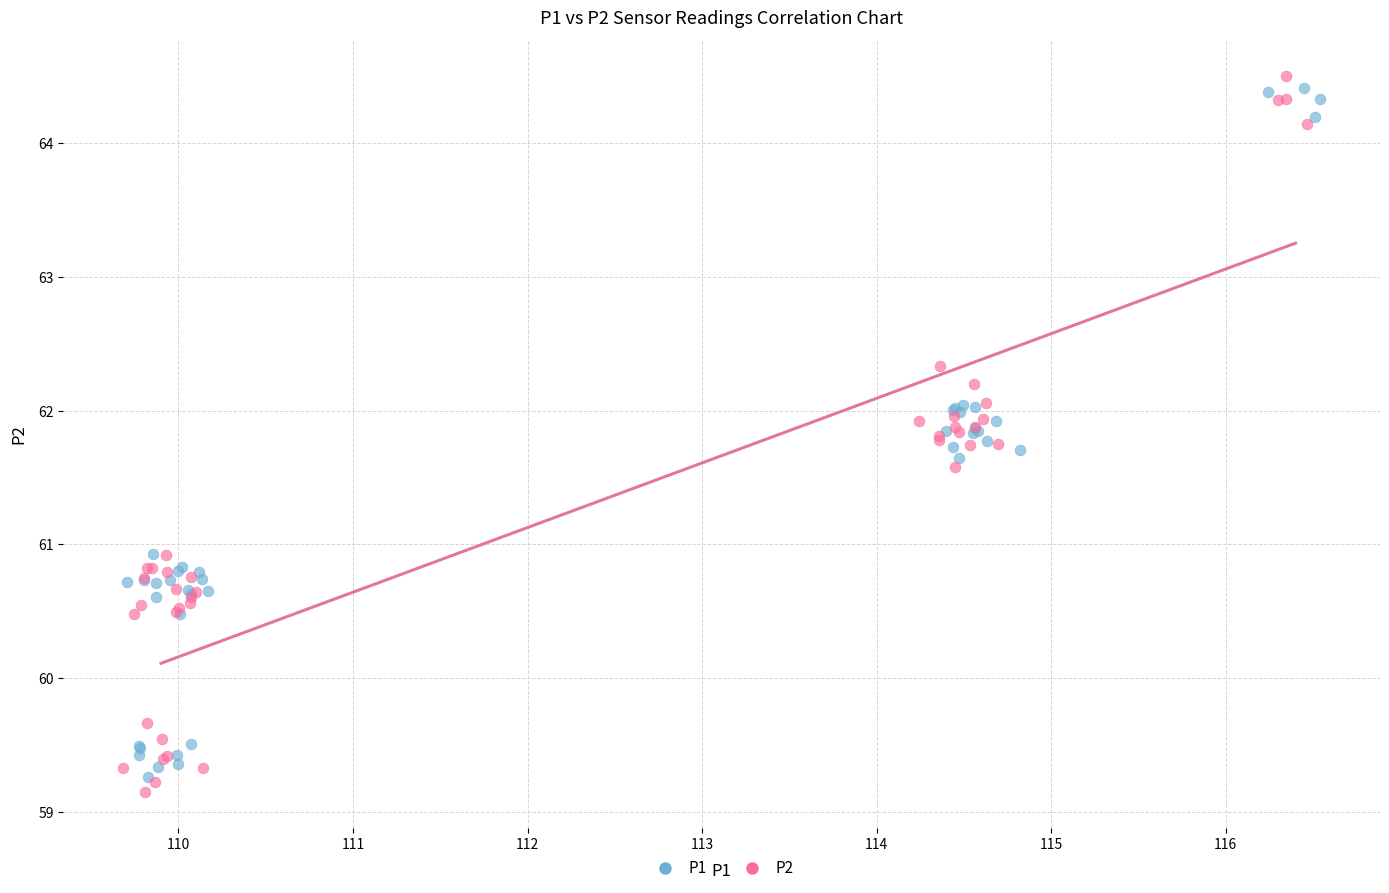

What are all the series names shown in the legend?

P1, P2